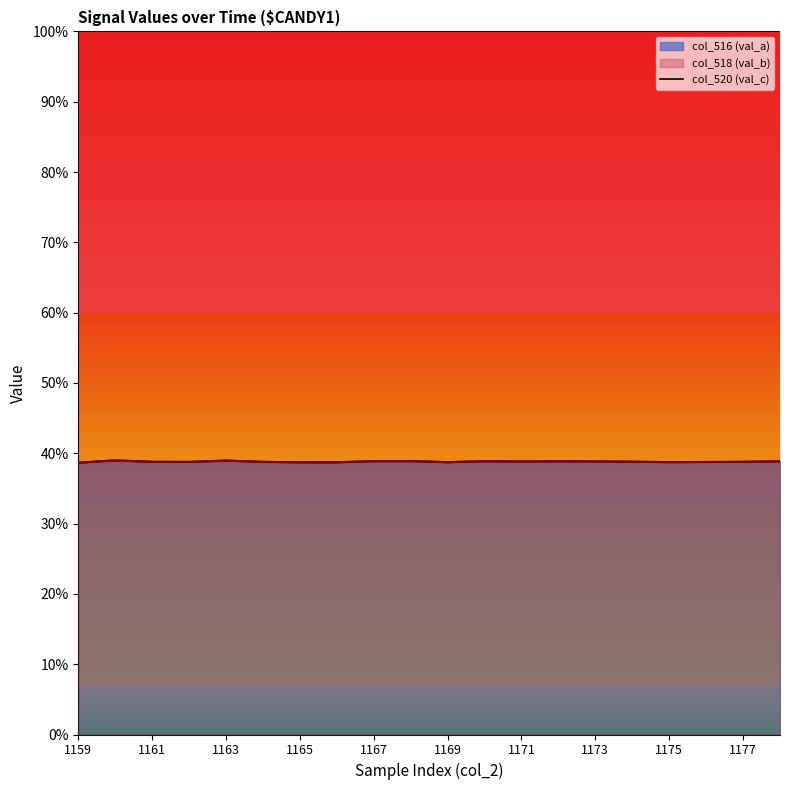

At which label is col_518 (val_b) closest to 38?

1159